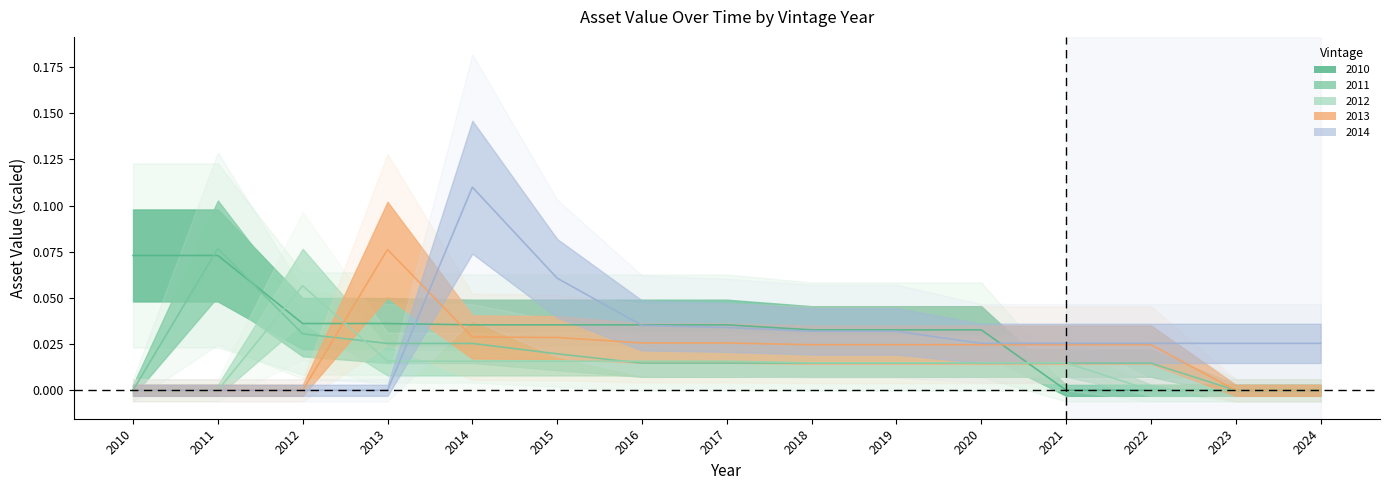

Is the value of 2011 at 2017 greater than the value of 2010 at 2020?

No